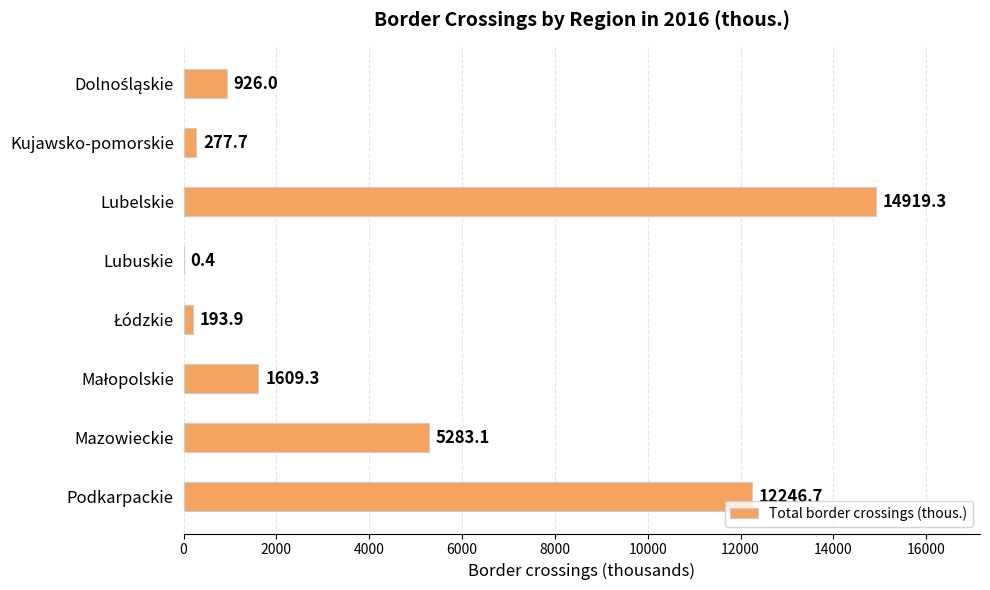

What is the sum of all values?

35456.4